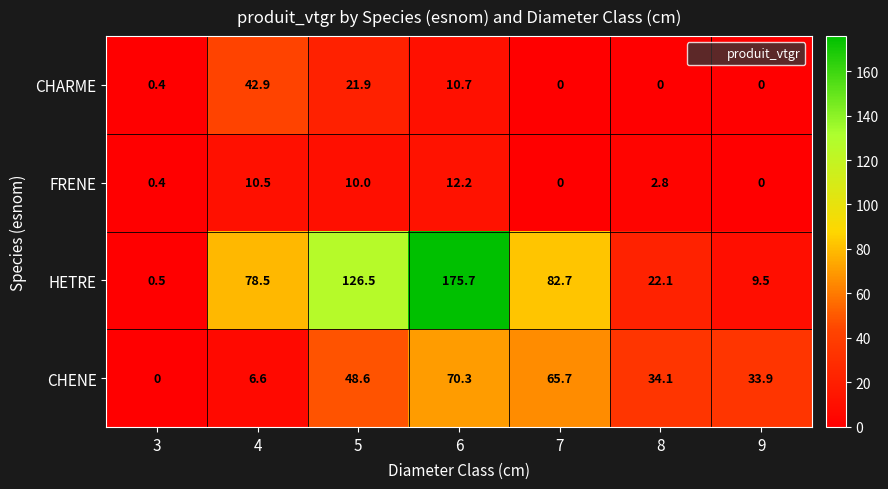

Rank the series at 5 from lowest to highest value.

FRENE, CHARME, CHENE, HETRE